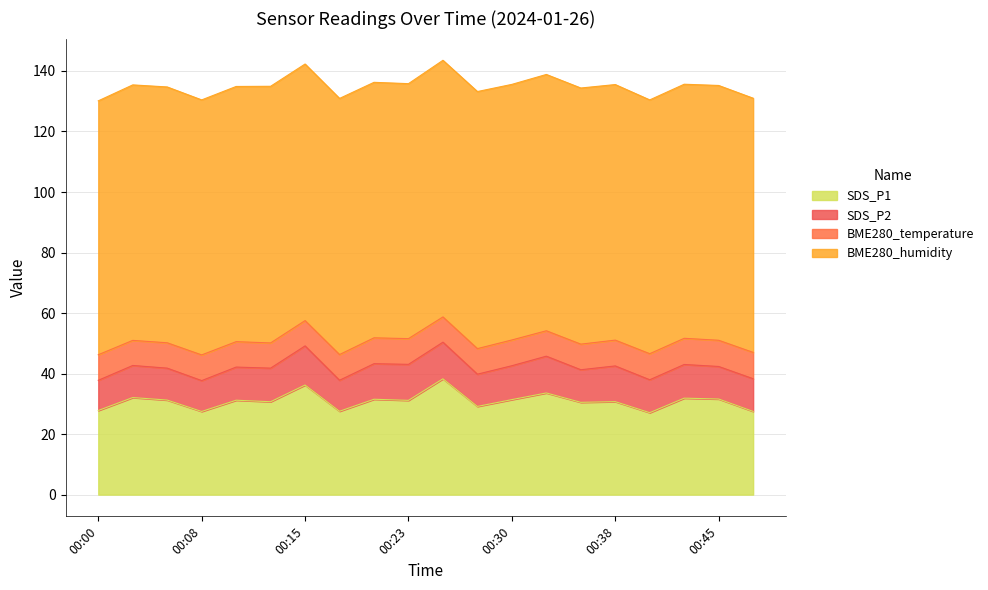

How many data points does each series have?

20